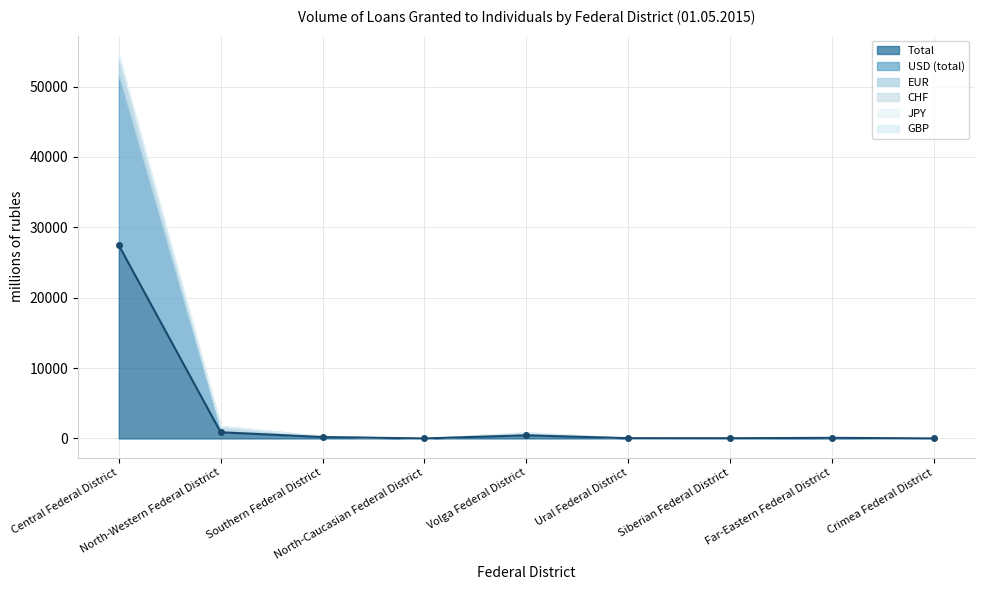

True or false: JPY and GBP cross at least once.

False